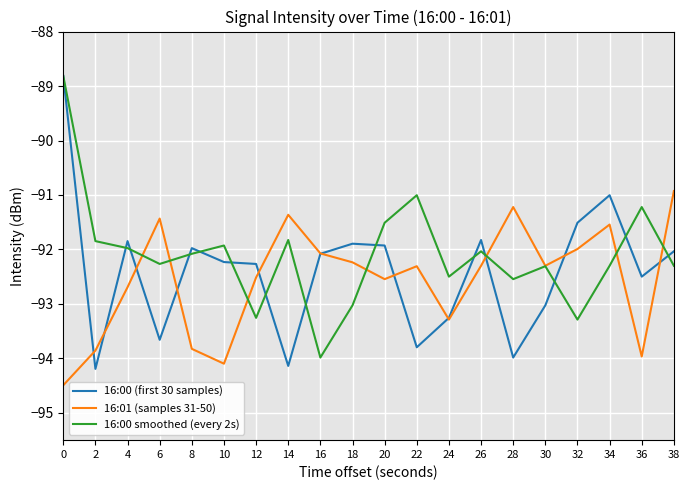

What is the total value across all series at 22?

-277.1